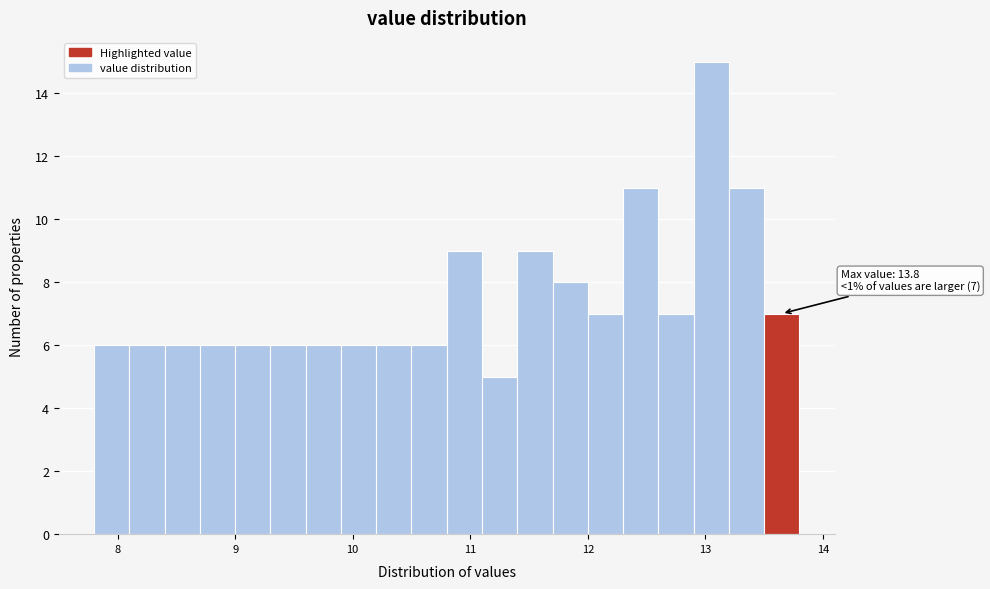

Read against the x-axis, roughly where is the centre of the tallest bar?

13.1